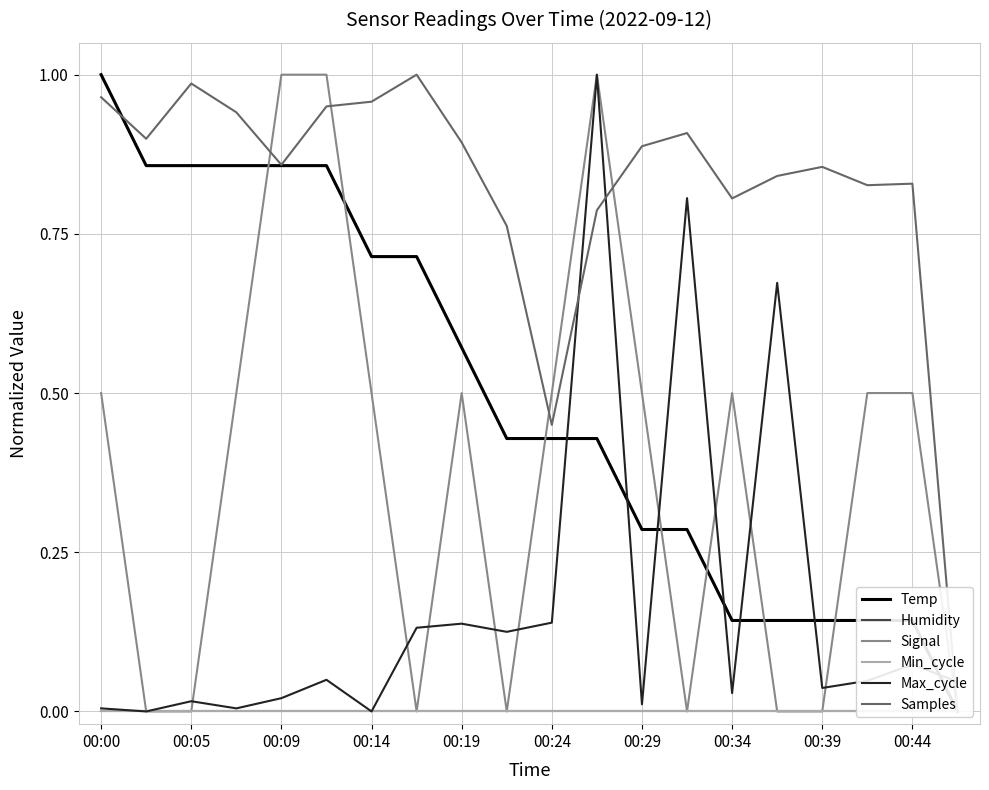

Count the Signal values in the range 0 to 1.

20